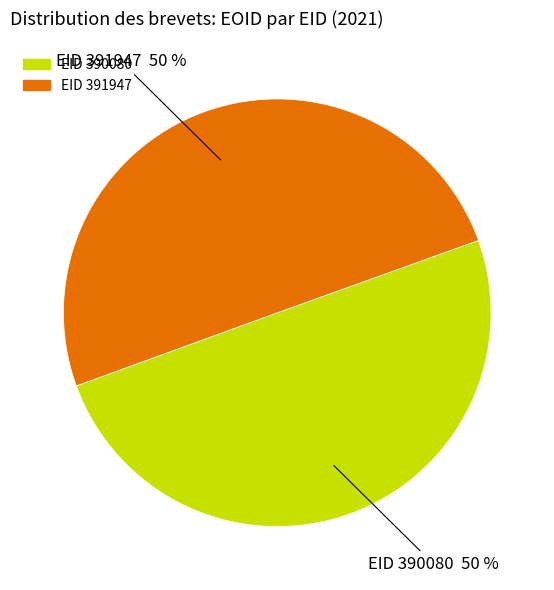

Is the sum of EID 391947 and EID 390080 greater than half?

Yes